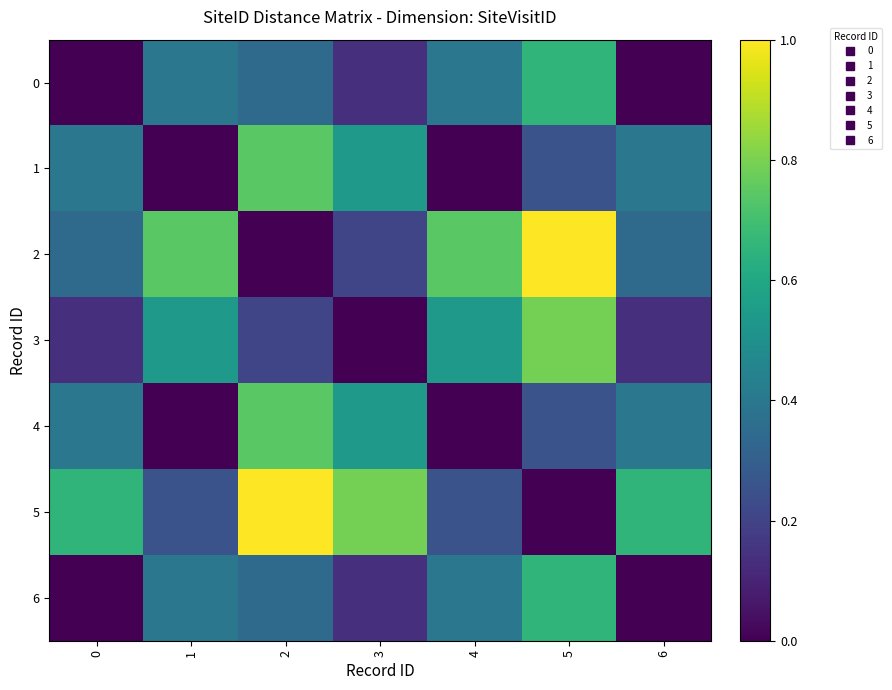

Reading left to right, transcribe all the data shown in this chart.

0: 0=0.0	1=0.4	2=0.3	3=0.1	4=0.4	5=0.7	6=0.0
1: 0=0.4	1=0.0	2=0.7	3=0.5	4=0.0	5=0.3	6=0.4
2: 0=0.3	1=0.7	2=0.0	3=0.2	4=0.7	5=1.0	6=0.3
3: 0=0.1	1=0.5	2=0.2	3=0.0	4=0.5	5=0.8	6=0.1
4: 0=0.4	1=0.0	2=0.7	3=0.5	4=0.0	5=0.3	6=0.4
5: 0=0.7	1=0.3	2=1.0	3=0.8	4=0.3	5=0.0	6=0.7
6: 0=0.0	1=0.4	2=0.3	3=0.1	4=0.4	5=0.7	6=0.0